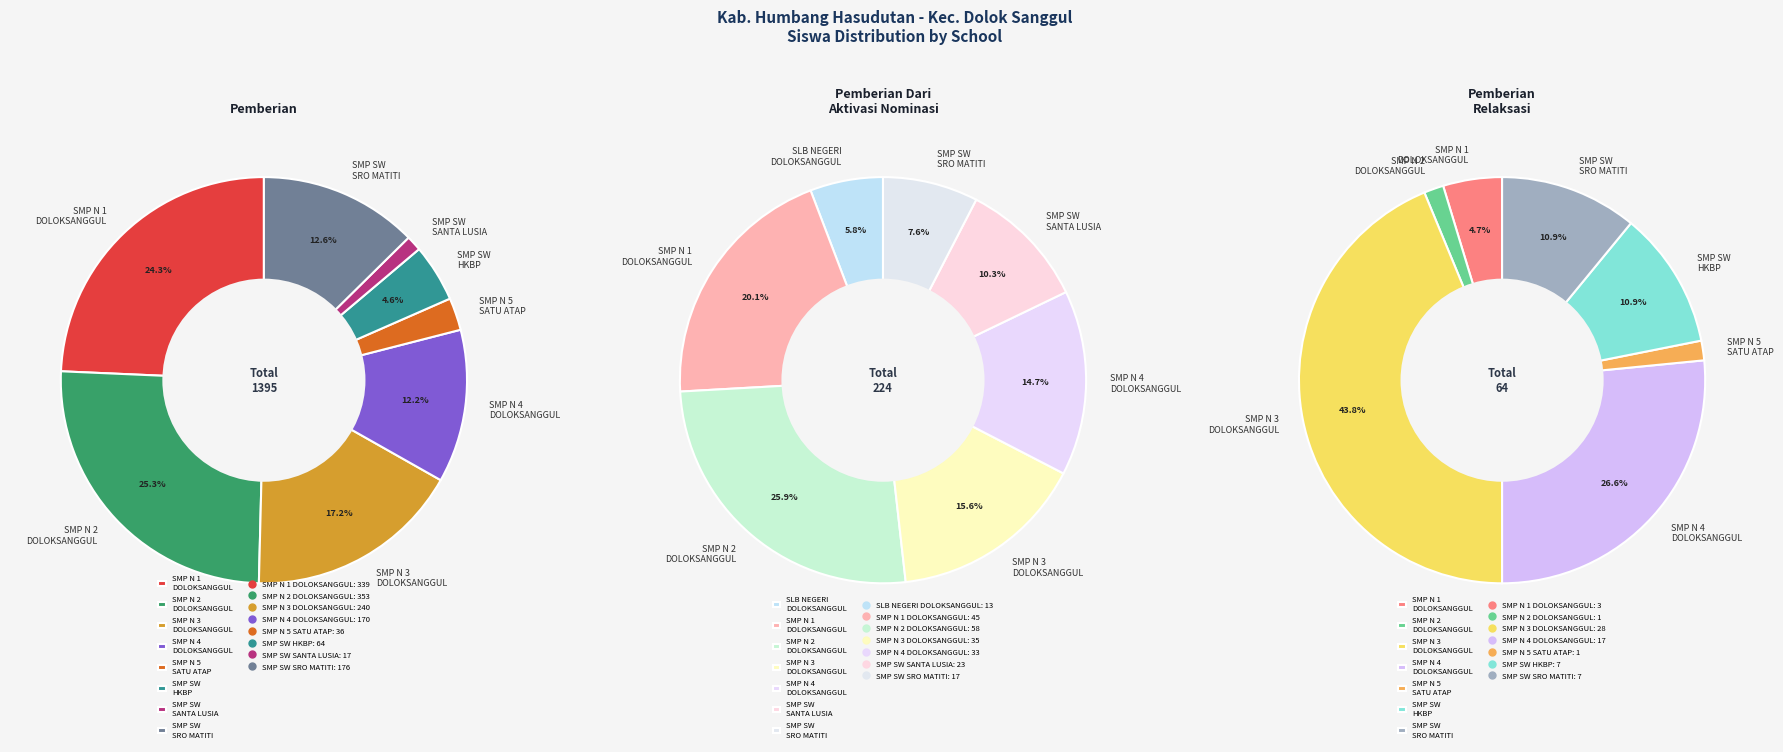

To the nearest percent, what percentage of the pie is SMP SWASTA HKBP DOLOKSANGGUL?

5%